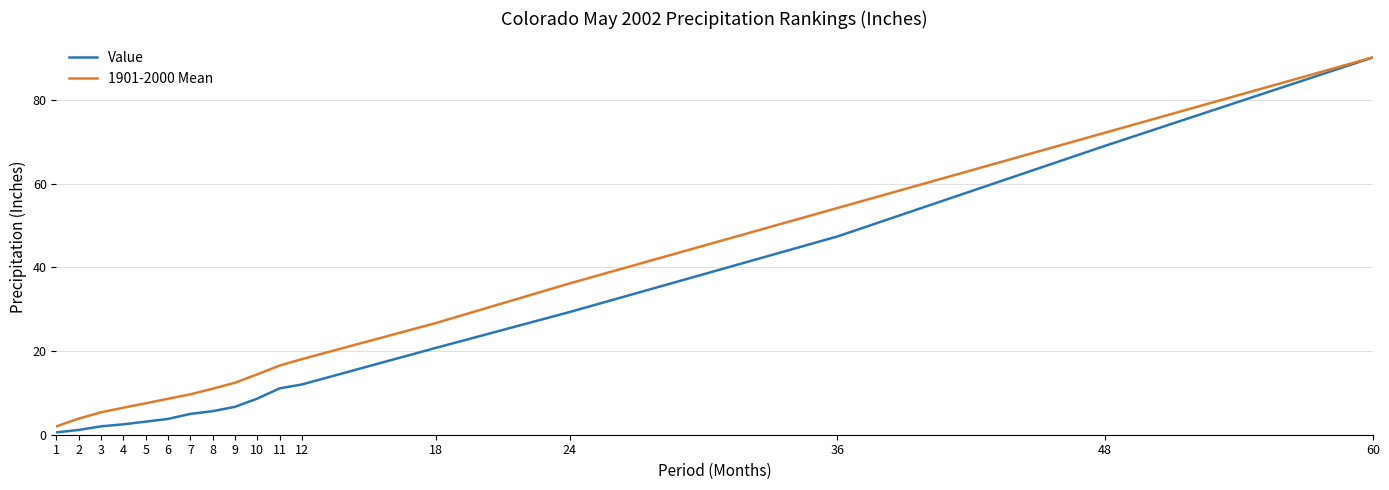

Which series has the largest total across all categories?

1901-2000 Mean